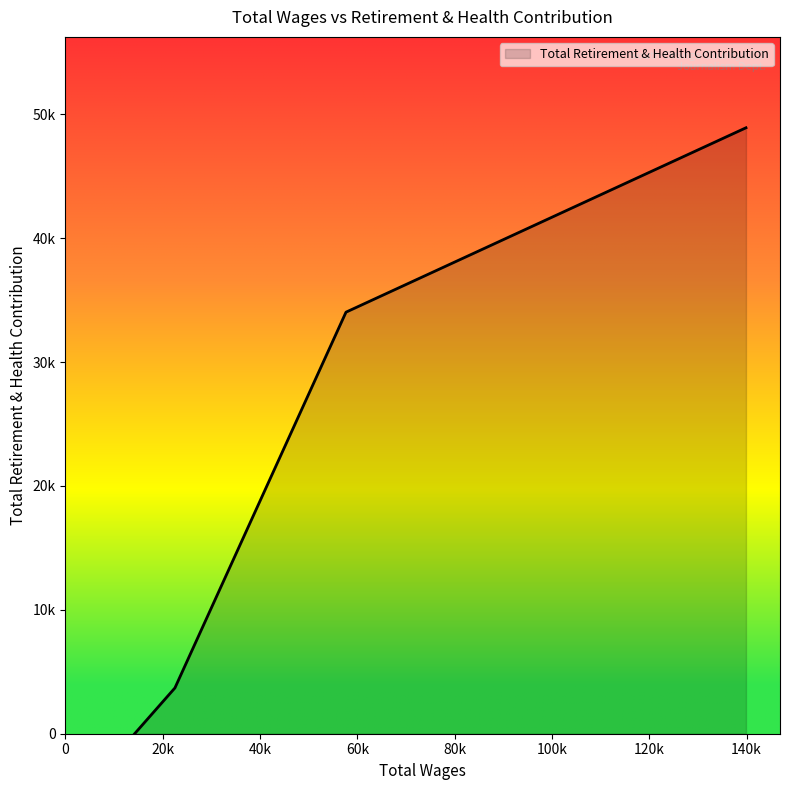

Does the chart have visible grid lines?

No